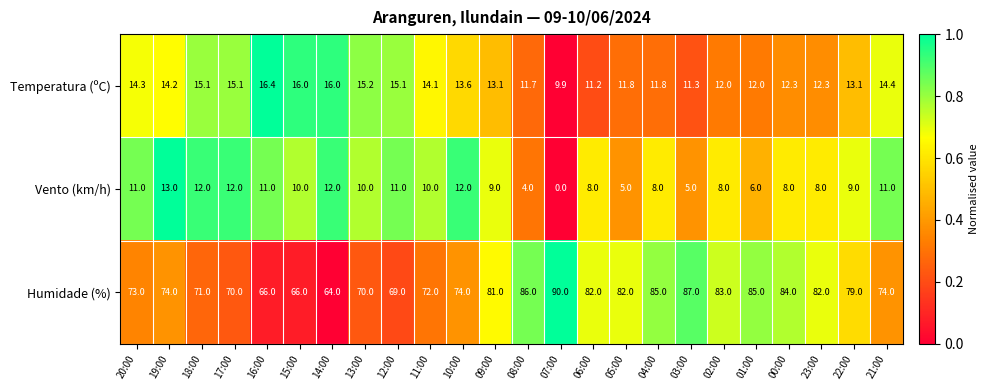

Where is Vento (km/h) nearest to the value 6?

01:00